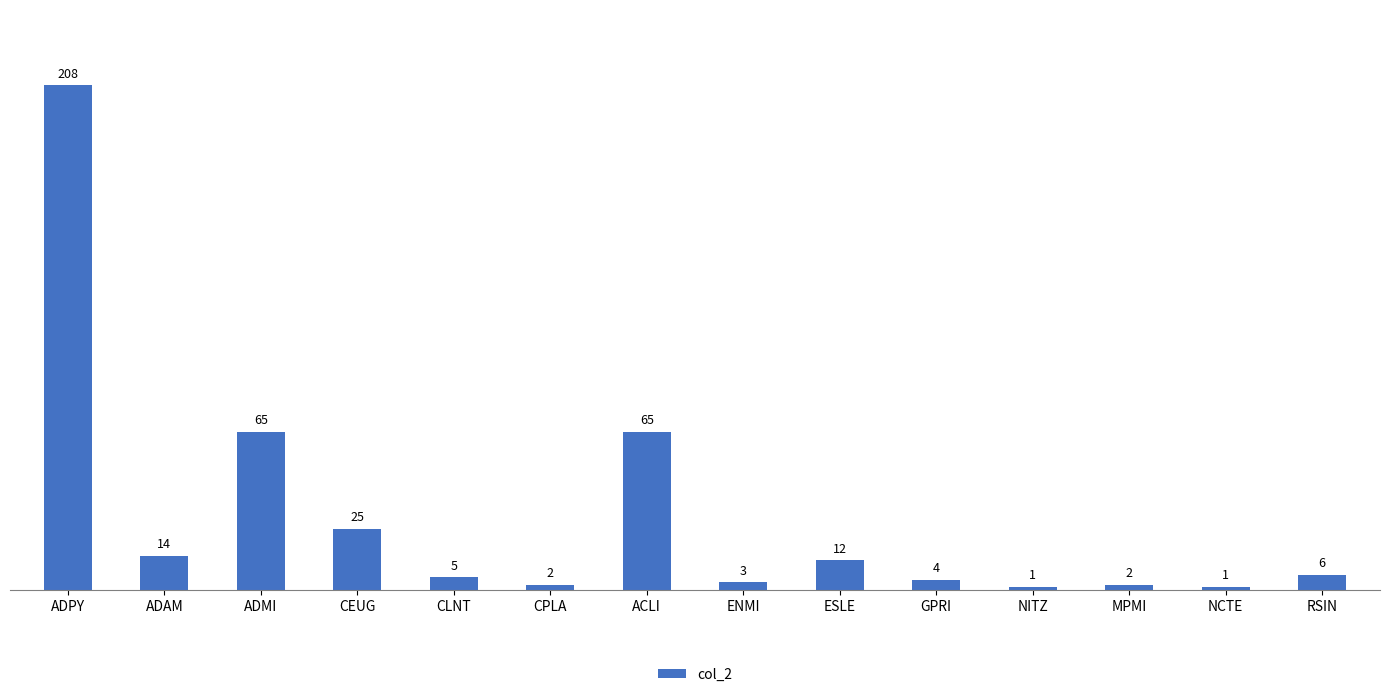

How many bars are there in total?

14